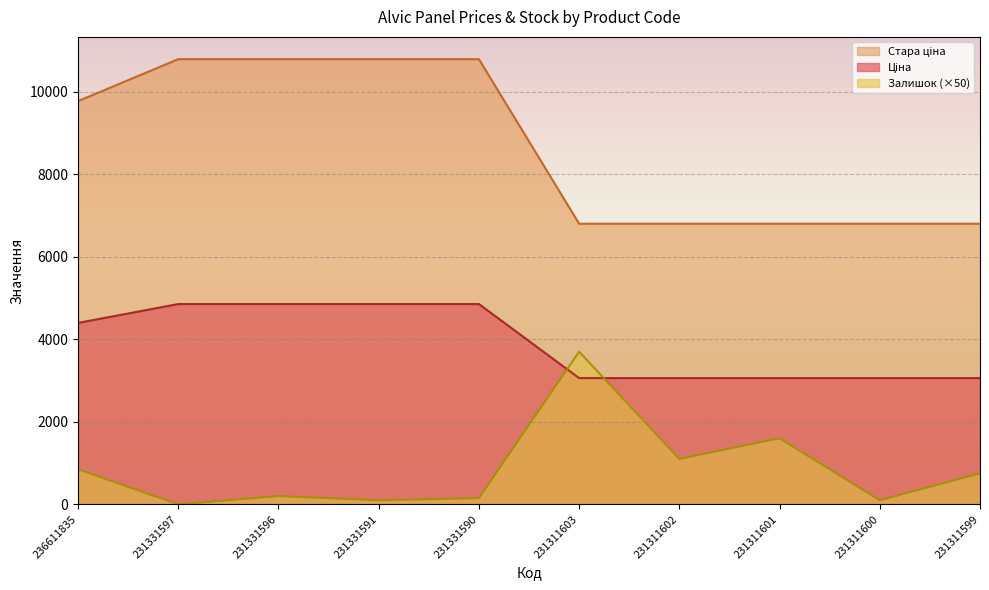

How many data points in Стара ціна are above 9768?

5